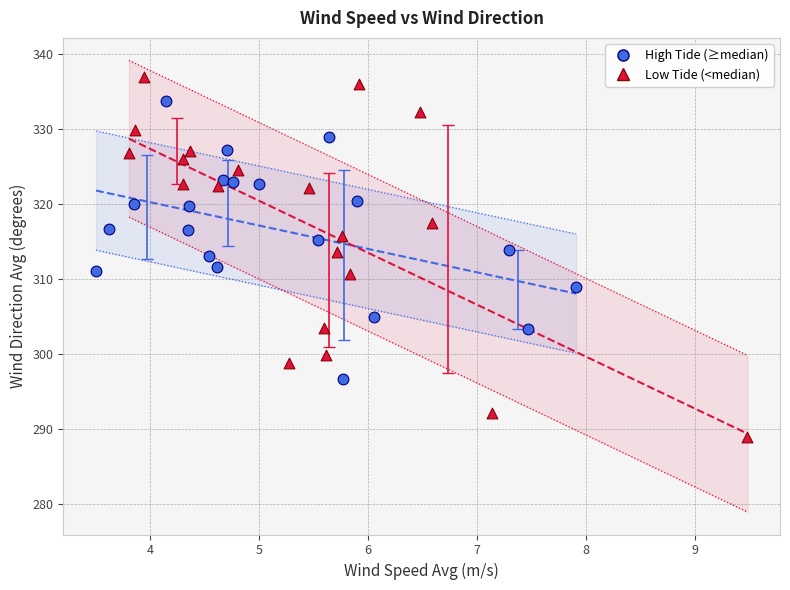

Which series reaches the minimum Y coordinate?

Low Tide (<median)